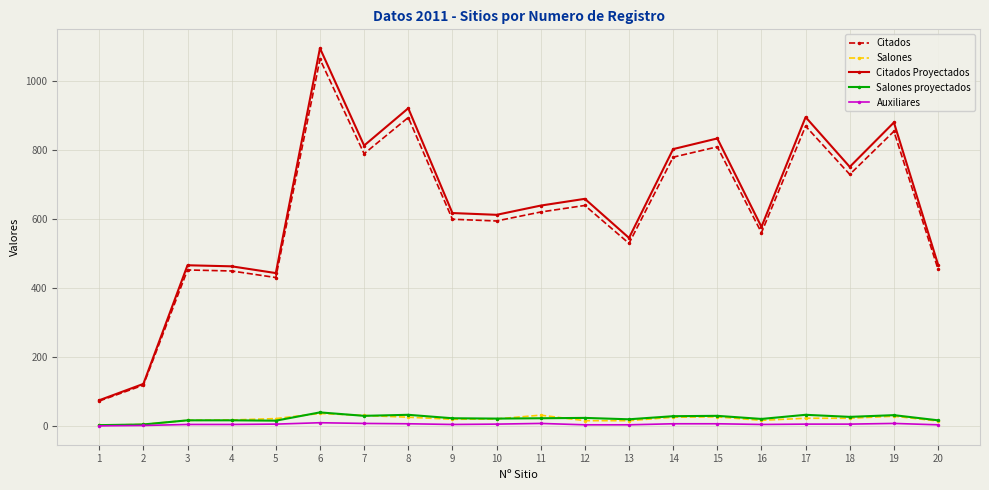

True or false: Citados Proyectados has more than 1 interior local peaks.

True